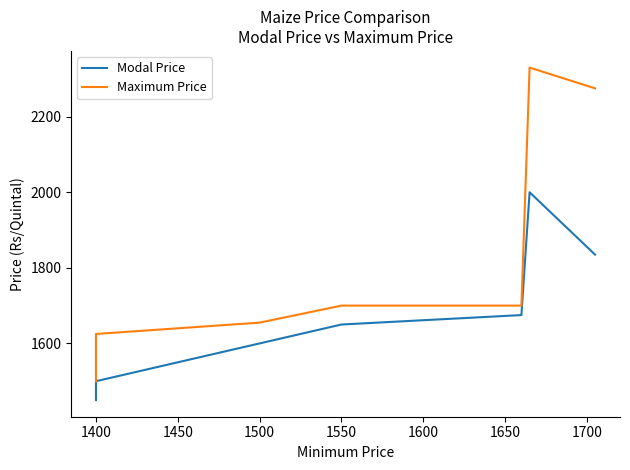

Rank the series at 1600 from highest to lowest value.

Maximum Price, Modal Price